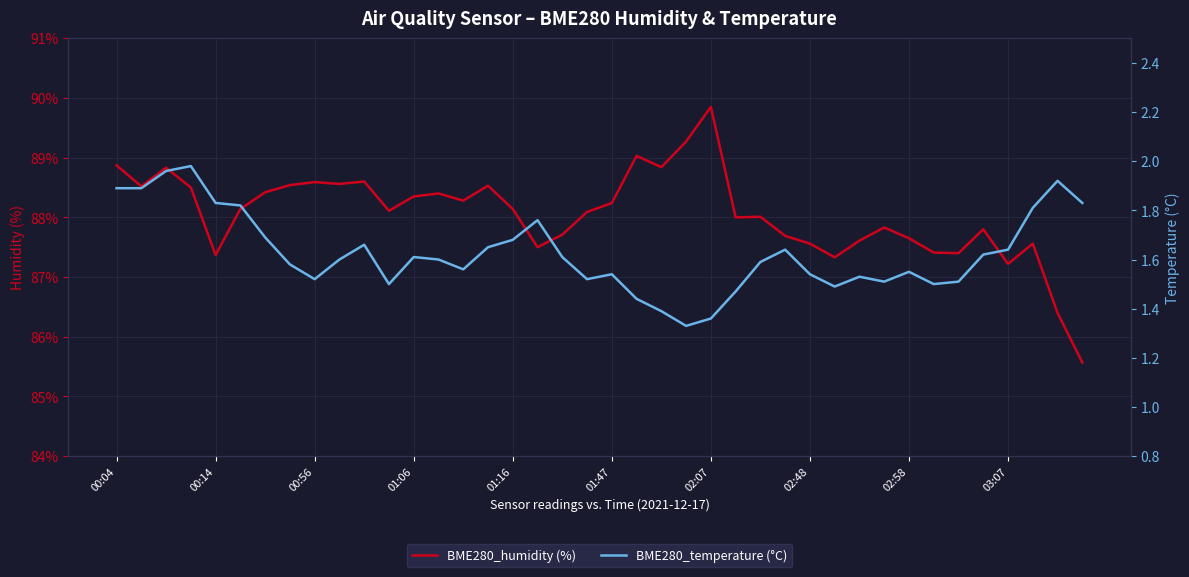

The BME280_humidity (%) series shows 88.3 at 01:06. True or false?

True